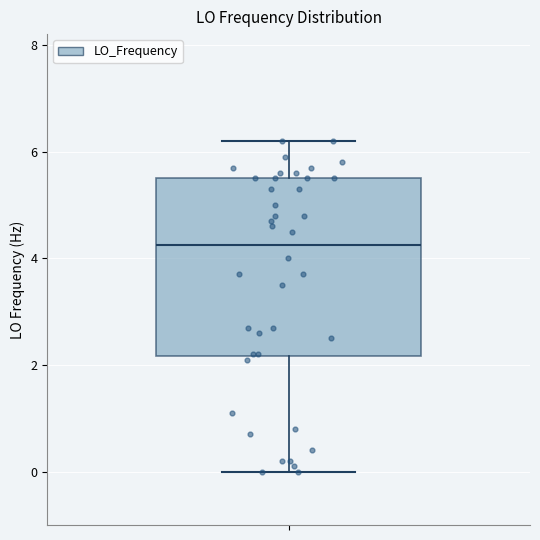

Where does the lower whisker of the box end on the y-axis? The values are not printed on the chart, so give them approximately, as read against the axis.

0.0